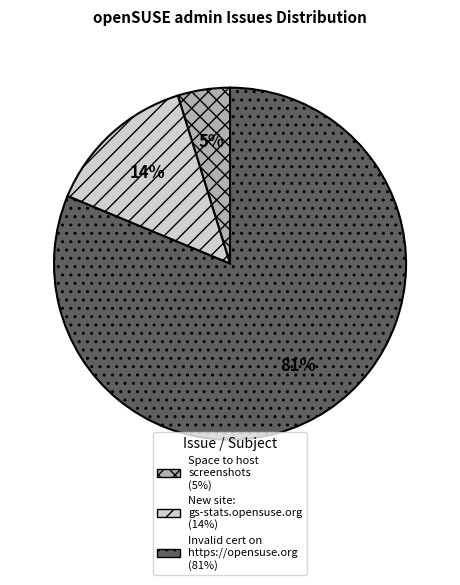

Is there any slice that represents more than half of the pie?

Yes